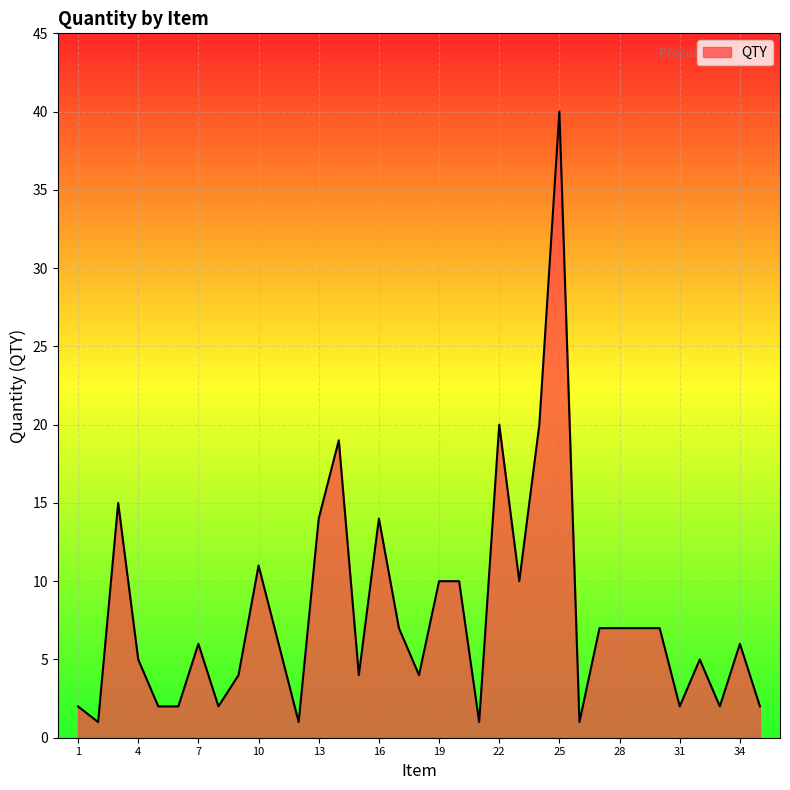

What is the maximum value shown in the chart?

40